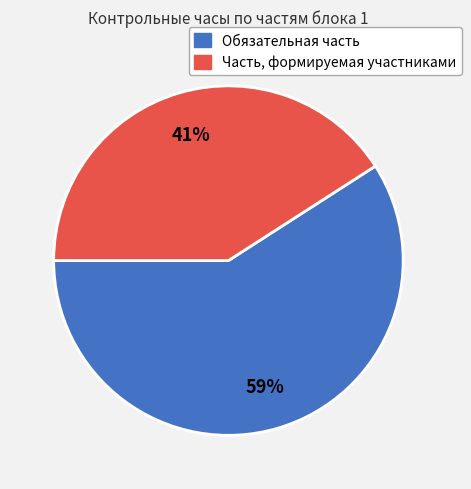

Which has a higher value, Обязательная часть or Часть, формируемая участниками?

Обязательная часть